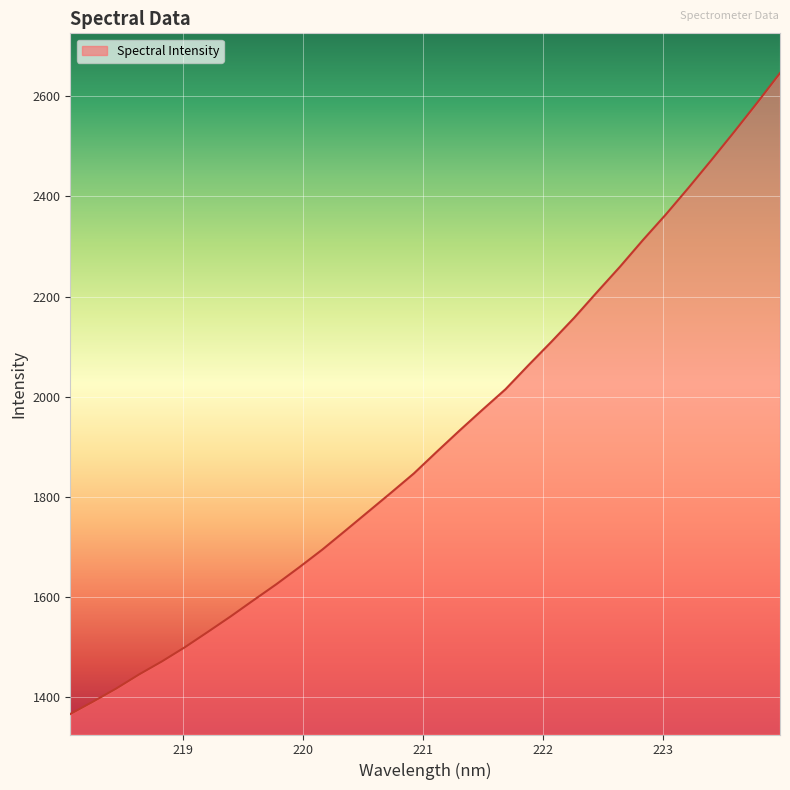

Reading right to left, transcribe all the data shown in this chart.

2646.7	2587.3	2529.4	2472.9	2417.5	2363.7	2312.6	2259.5	2208.9	2157.6	2109.4	2062.7	2014.8	1974.1	1932.5	1890.0	1846.6	1808.0	1769.9	1731.9	1694.3	1659.2	1625.3	1593.3	1560.8	1529.7	1499.1	1470.9	1444.8	1416.5	1390.7	1365.7